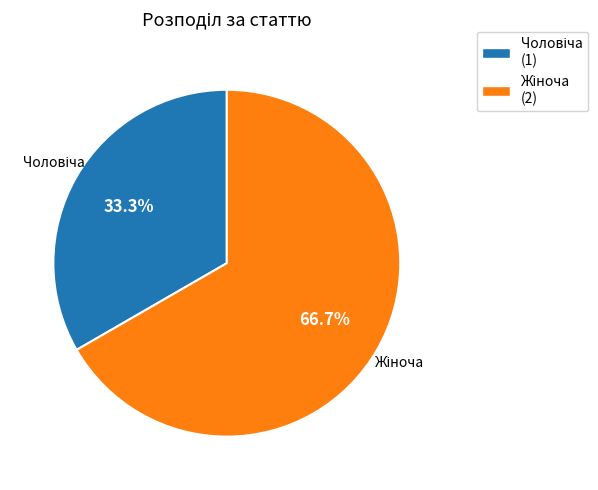

To the nearest percent, what portion does Жіноча represent?

67%